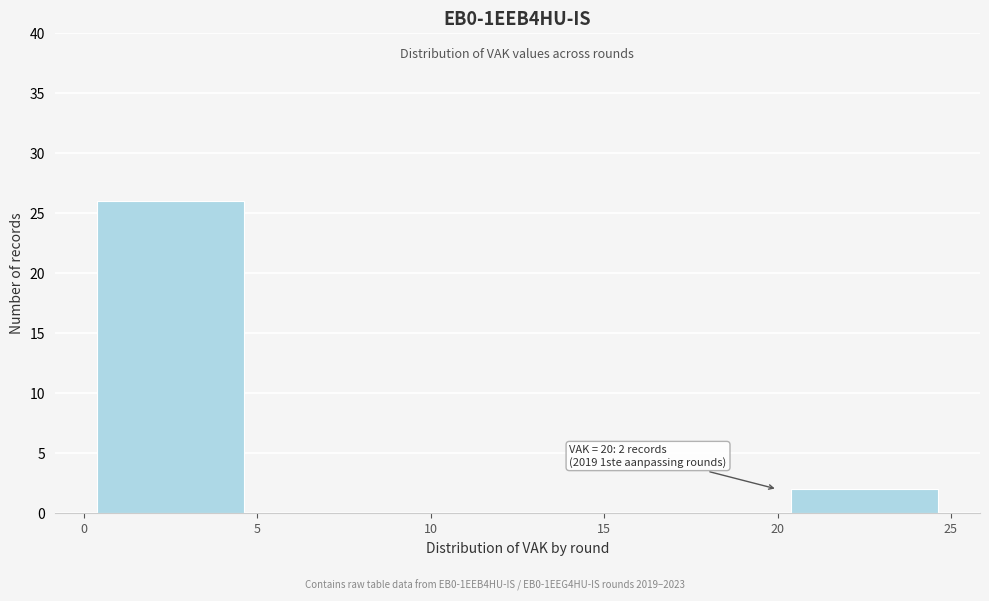

Over which range of the x-axis is the bar tallest?

0 to 5